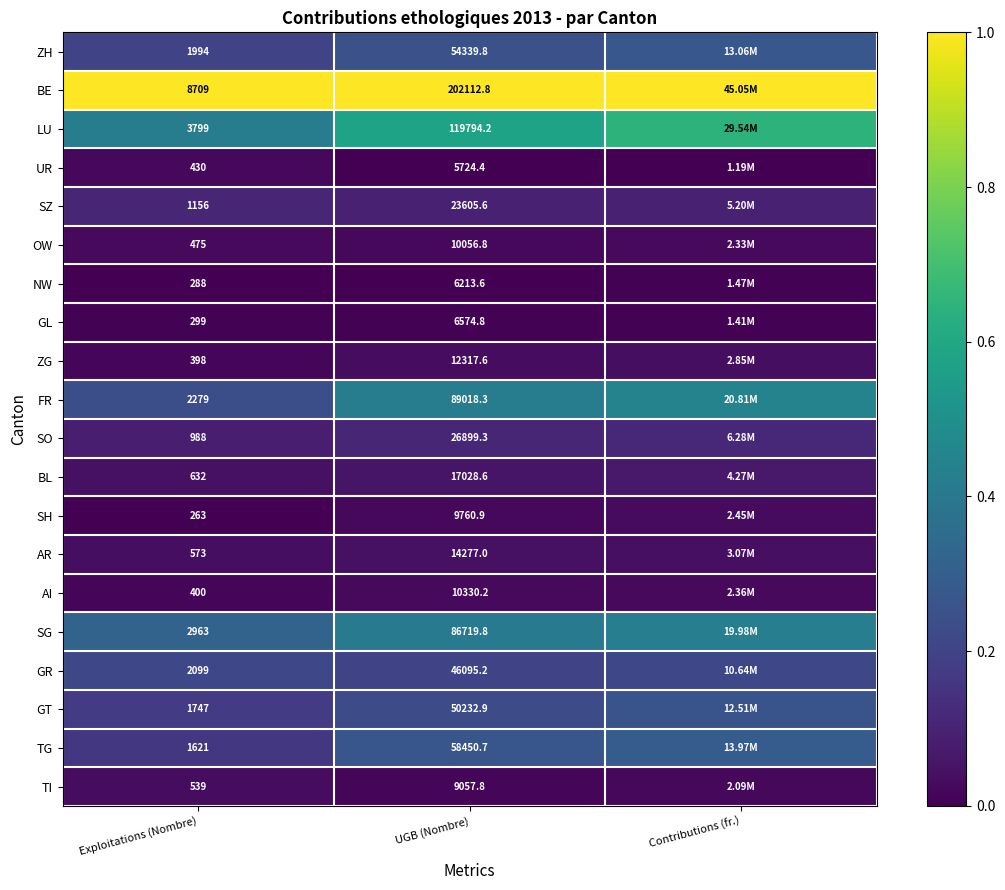

Between Exploitations (Nombre) and UGB (Nombre), which series saw the biggest shift?

BE